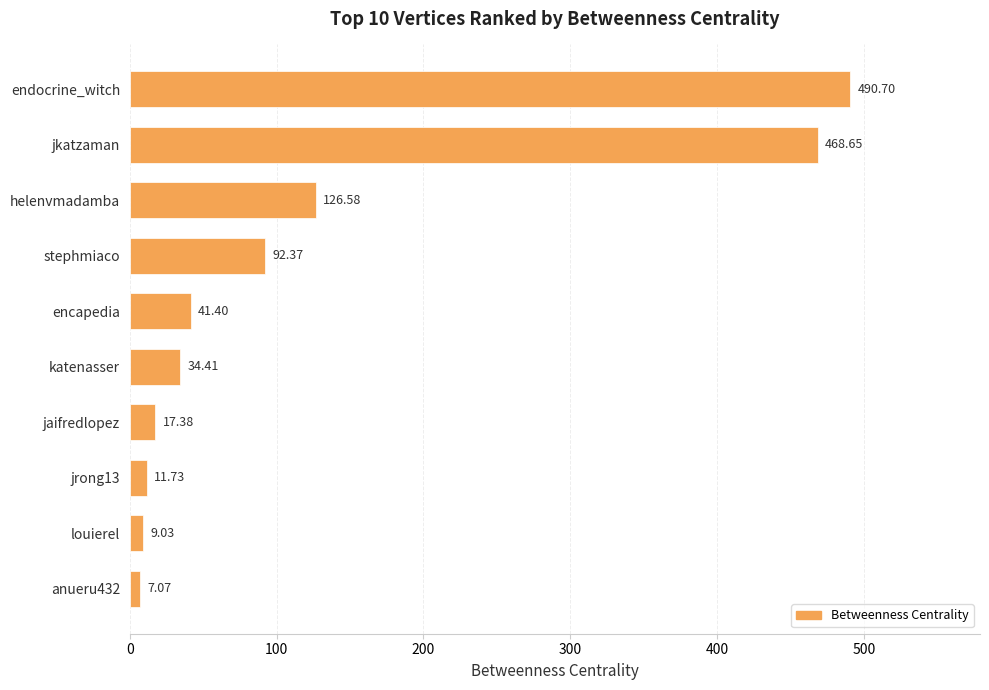

Rank the categories by value from highest to lowest.

endocrine_witch, jkatzaman, helenvmadamba, stephmiaco, encapedia, katenasser, jaifredlopez, jrong13, louierel, anueru432